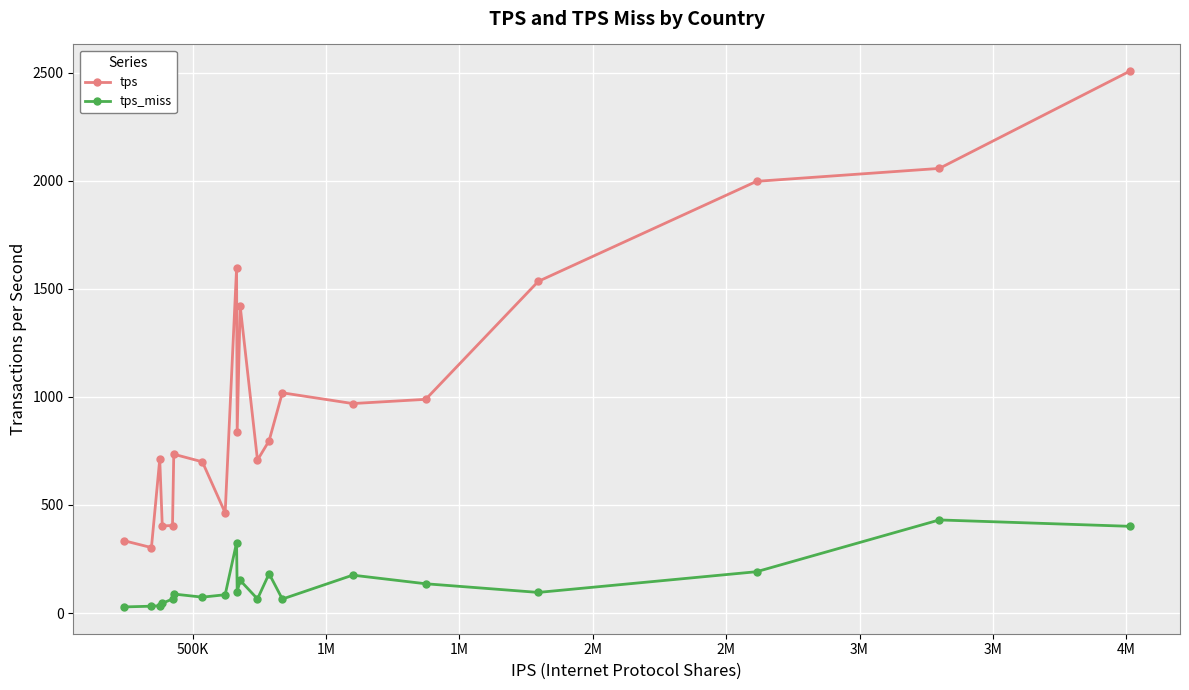

List the series in order of their overall mean, highest first.

tps, tps_miss